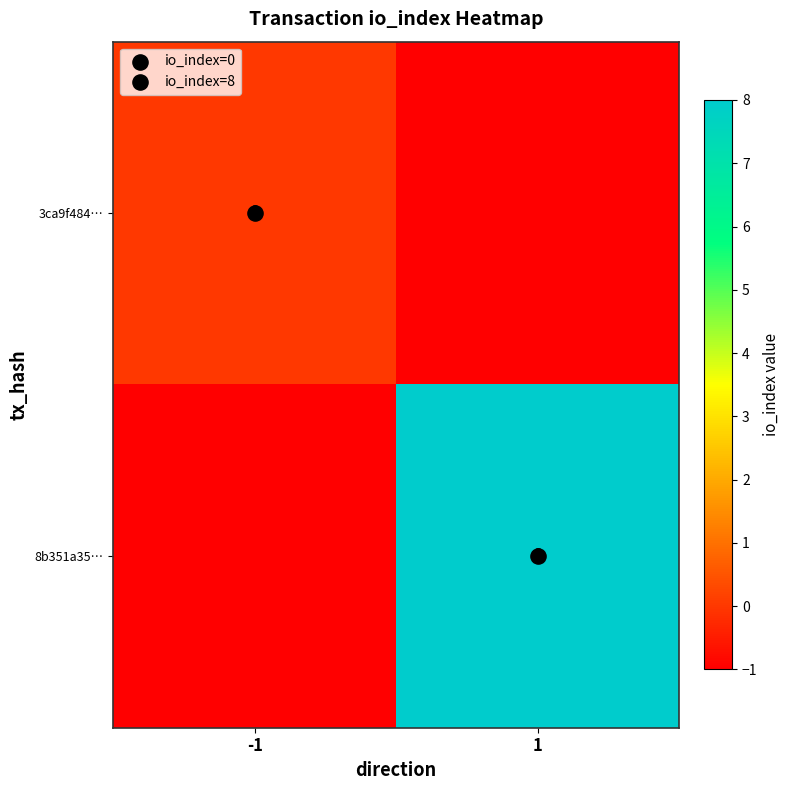

The 3ca9f484… series shows -1 at 1. True or false?

True